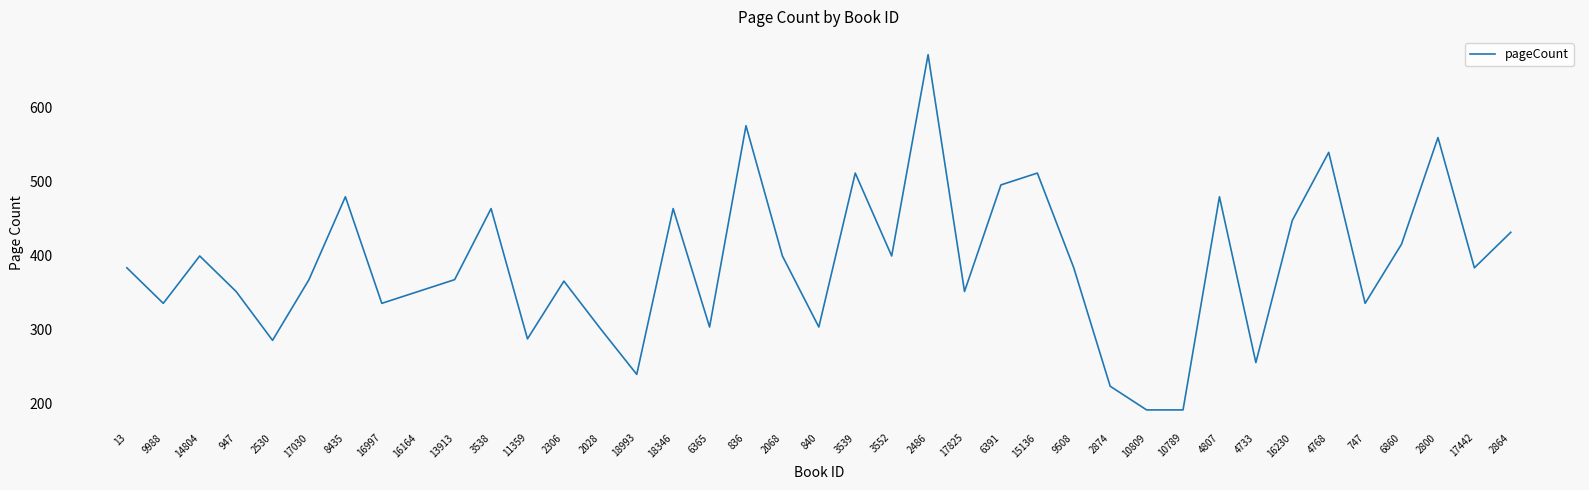

Read the value at 6860.

416